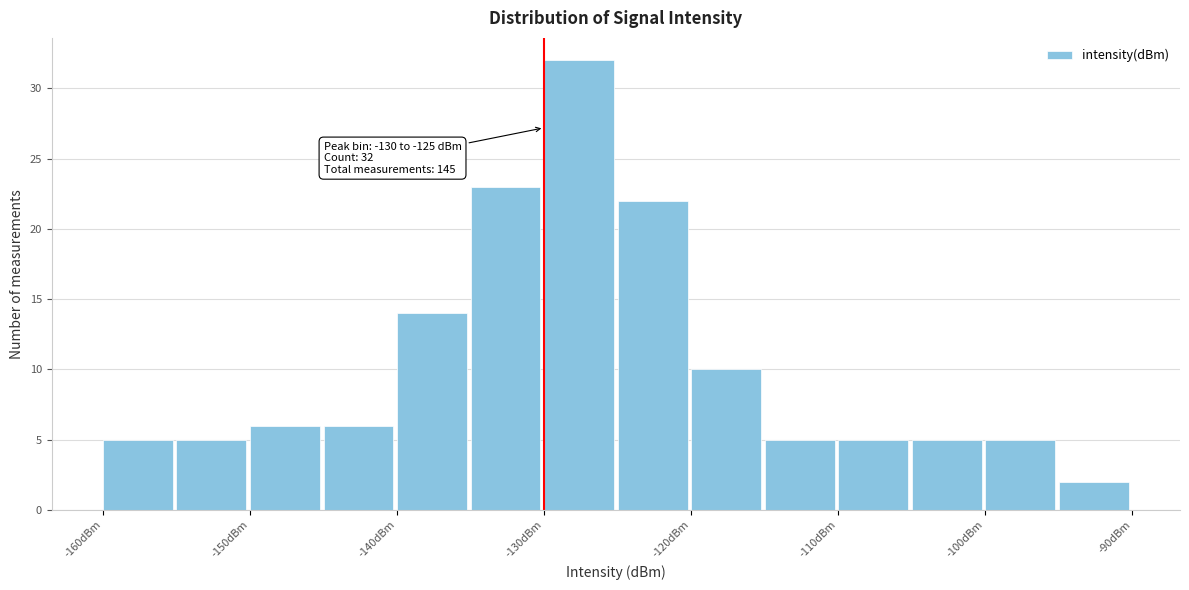

Over which range of the x-axis is the bar tallest?

-130 to -125